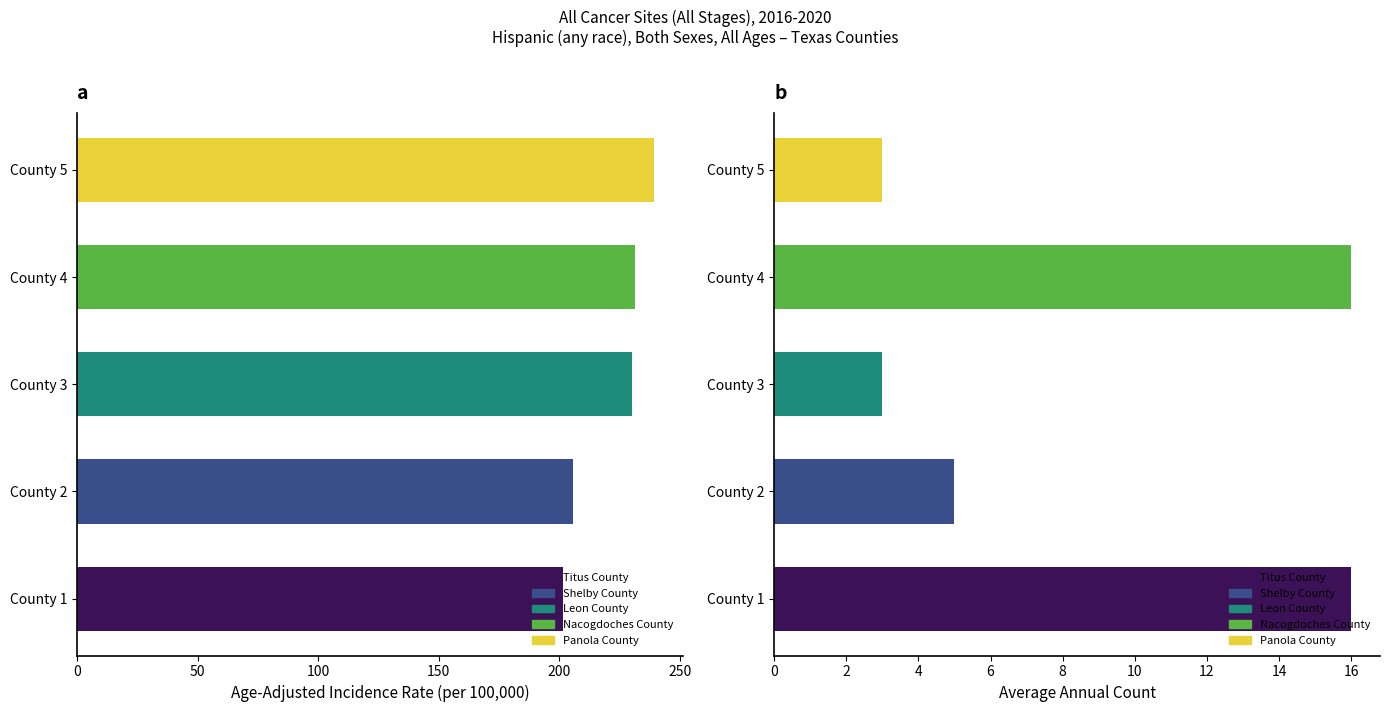

What is the difference between the second highest and second lowest values in the Age-Adjusted Incidence Rate series?

25.8